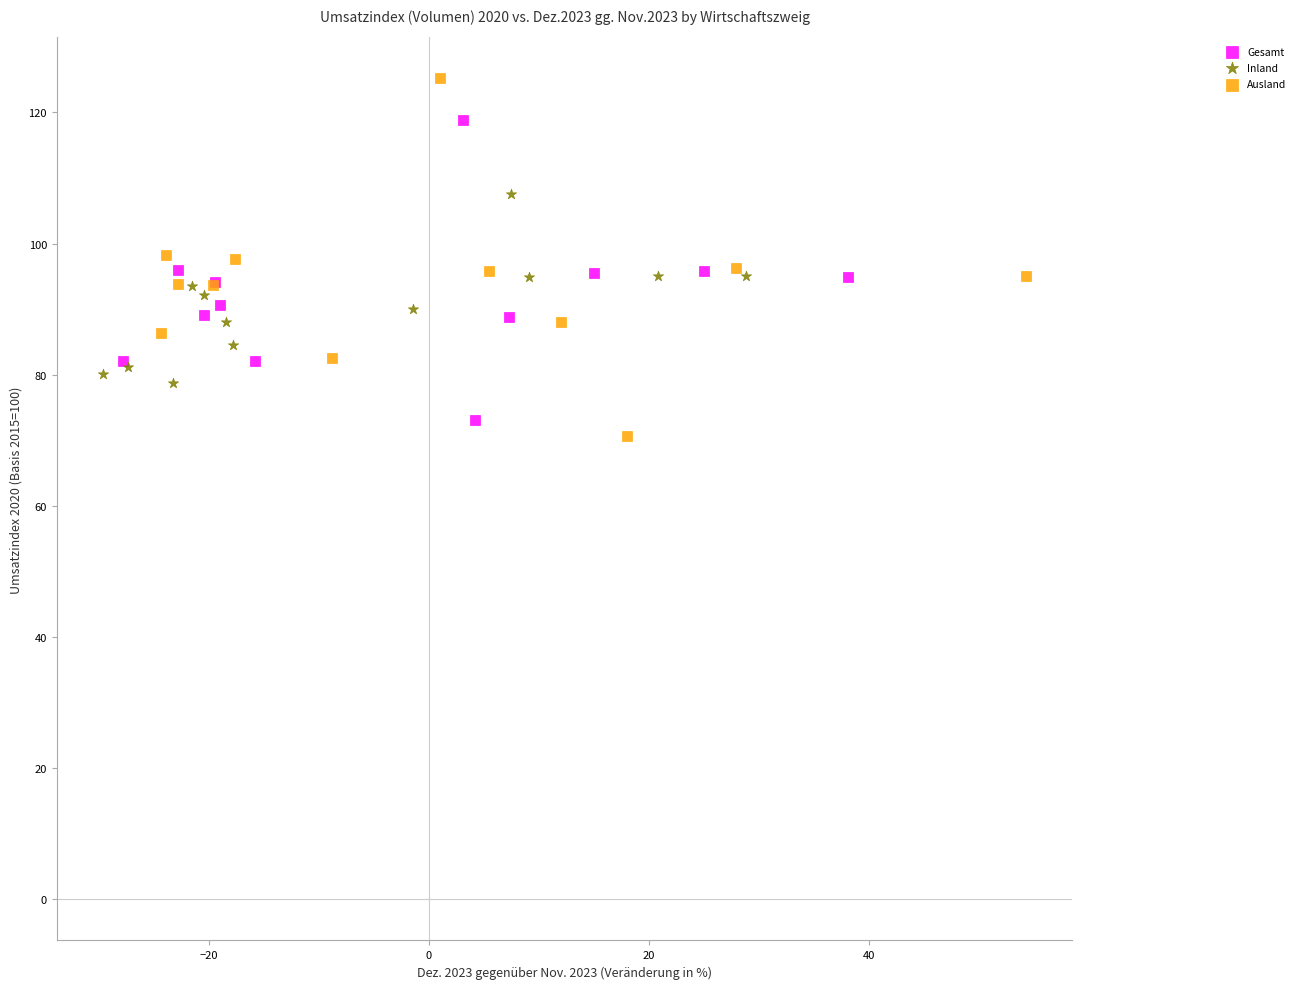

What are all the series names shown in the legend?

Gesamt, Inland, Ausland